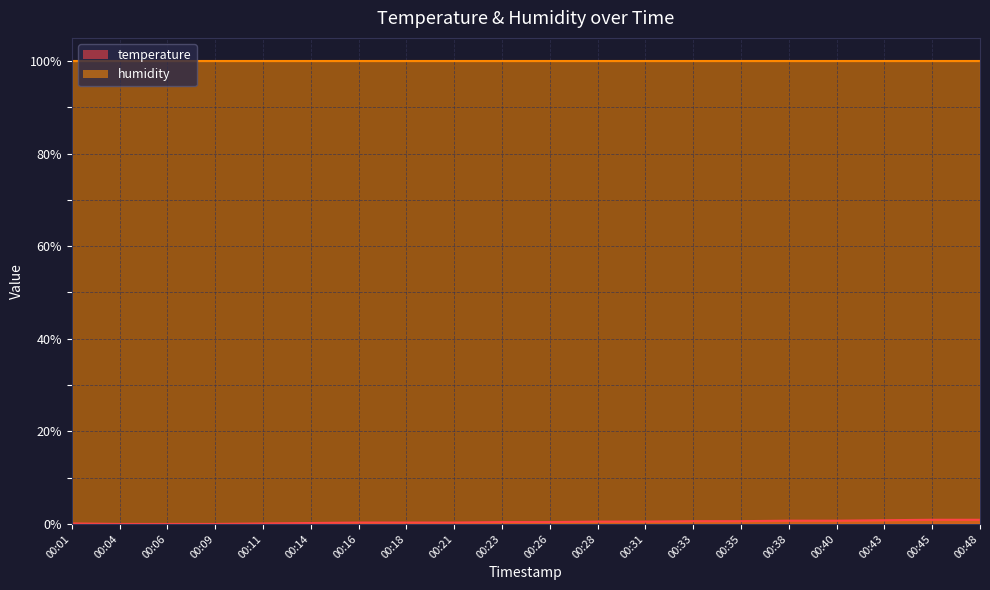

True or false: humidity line has more than 1 points higher than both neighbors.

False